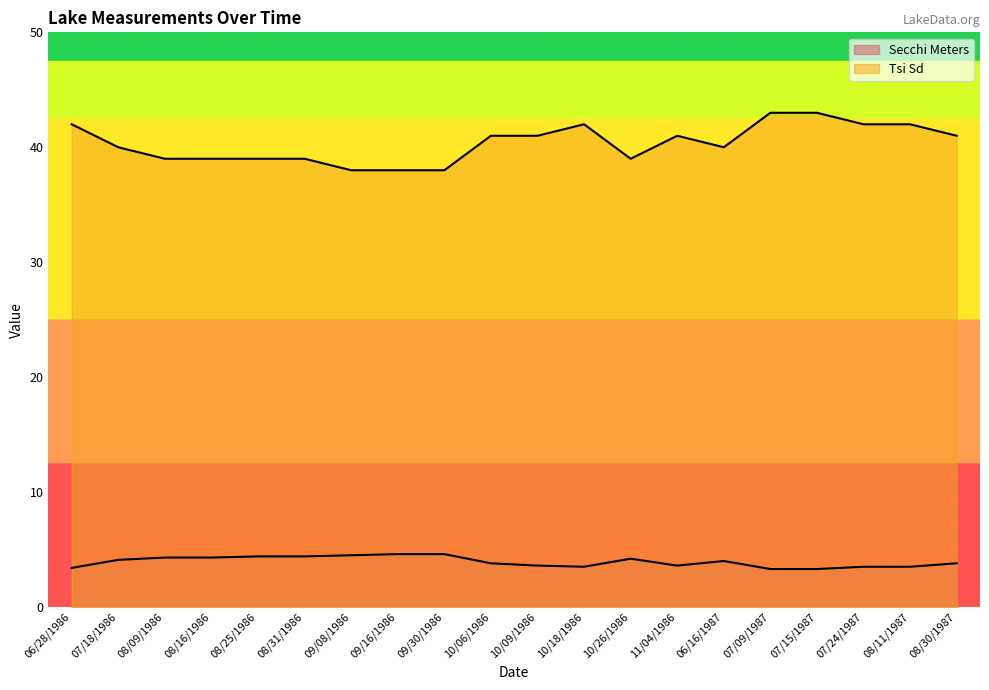

How many lines are shown in the chart?

2